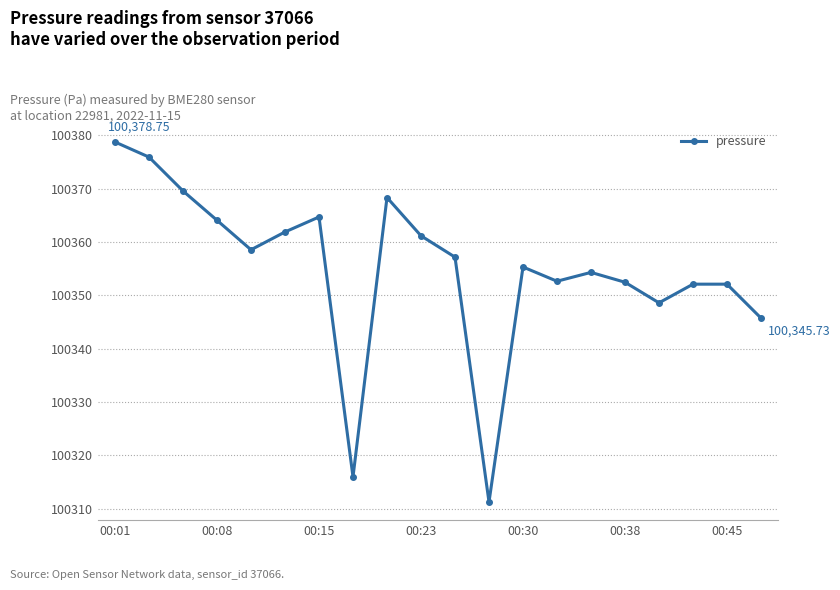

How many points are lower than both their immediate neighbors (excluding endpoints)?

5